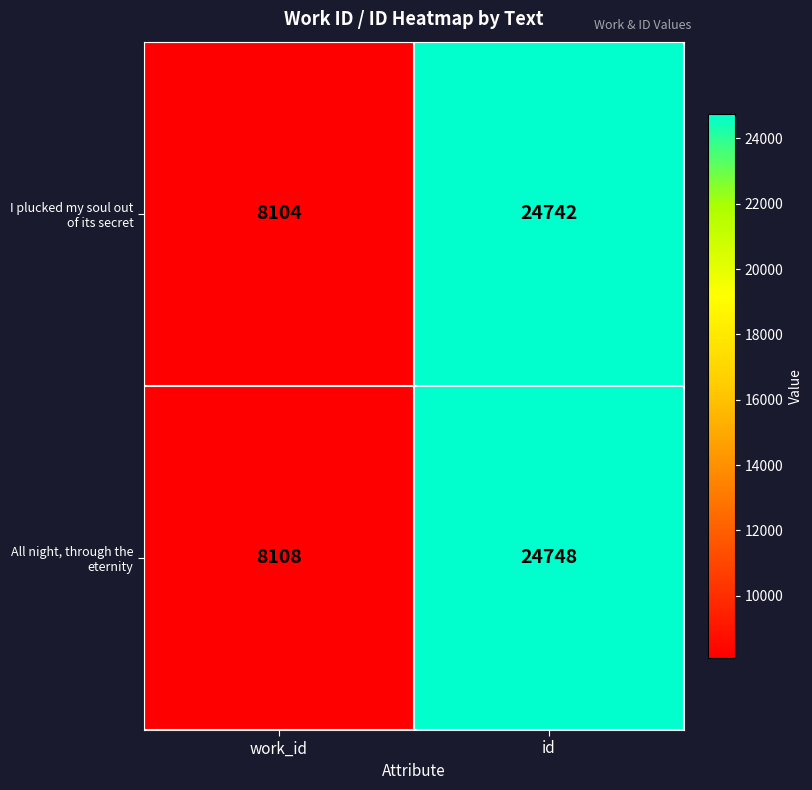

What is the sum of the All night, through the eternity values at id and work_id?

32856